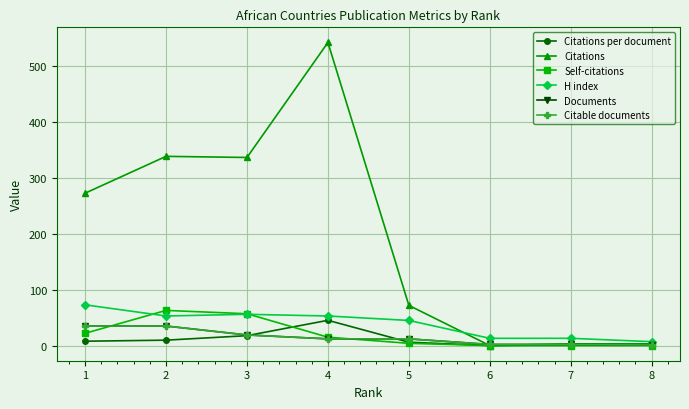

Does the chart have visible grid lines?

Yes